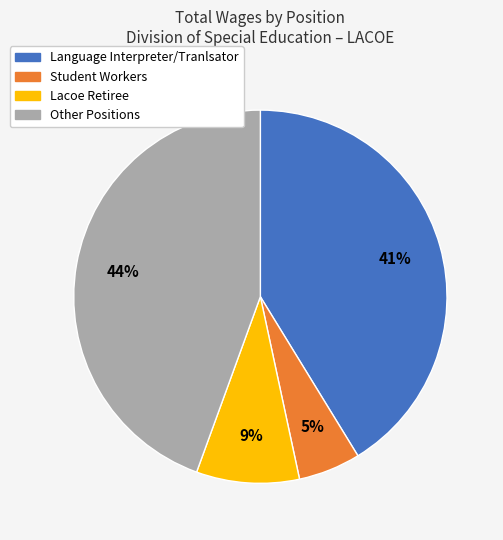

To the nearest percent, what is the difference between the largest and smallest slice percentages?

39%